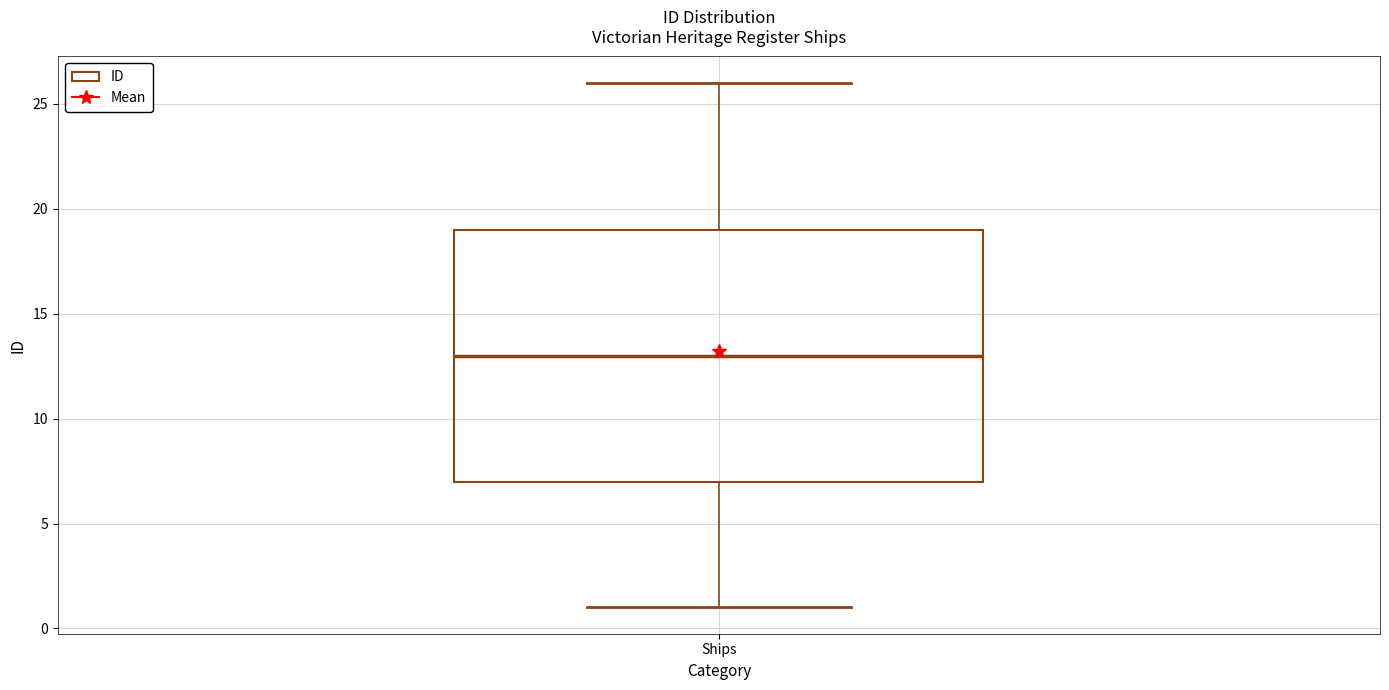

Transcribe this box plot: give where the median line is, the range the box spans, and where the two whiskers end, as read against the y-axis. The values are not printed on the chart, so give them approximately, as read against the axis.

median 13, box 7 to 19, whiskers 1 to 26